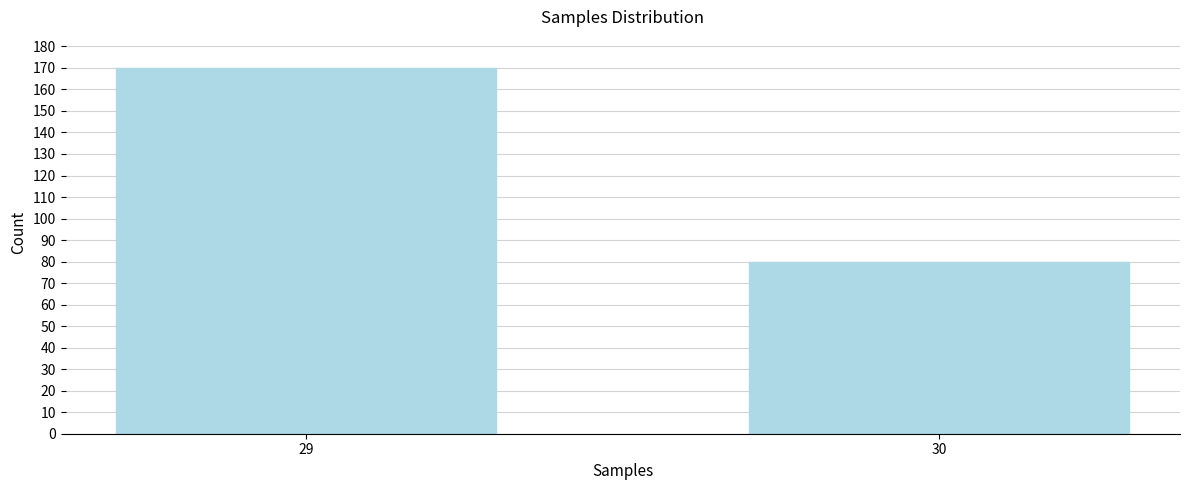

Reading left to right, extract all data points from this chart.

170	80